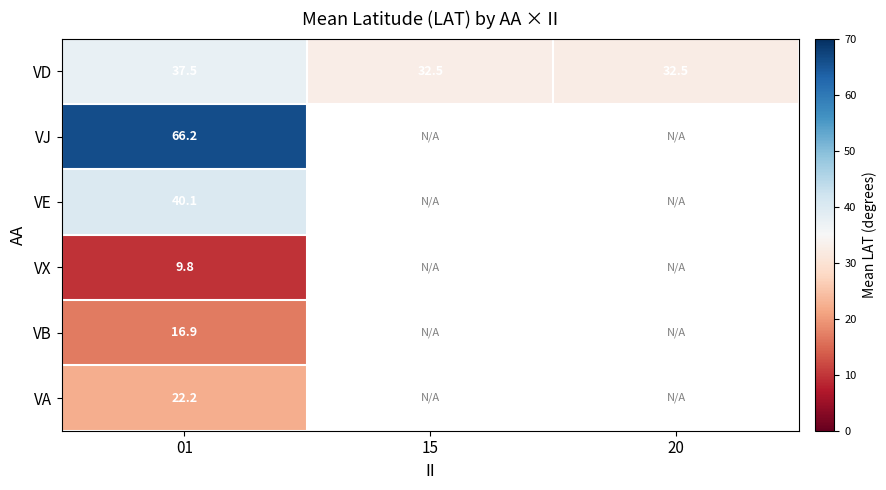

Which series has the largest total across all categories?

VD